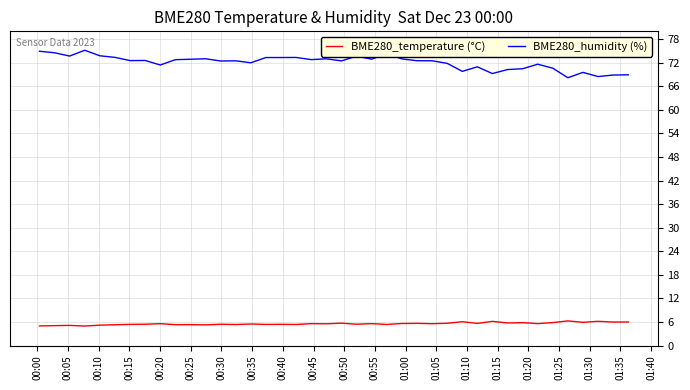

What is the minimum value shown in the chart?

5.0